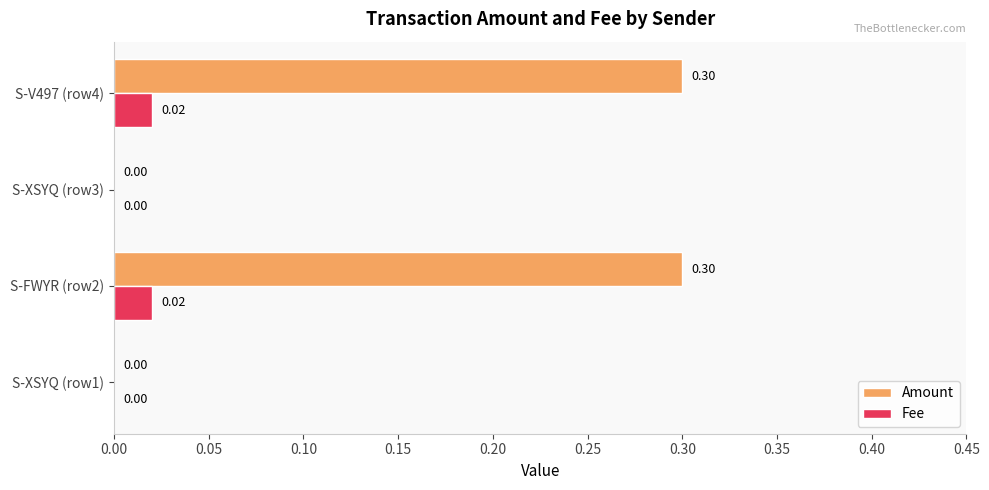

Which series changed the most between S-FWYR (row2) and S-XSYQ (row3)?

Amount